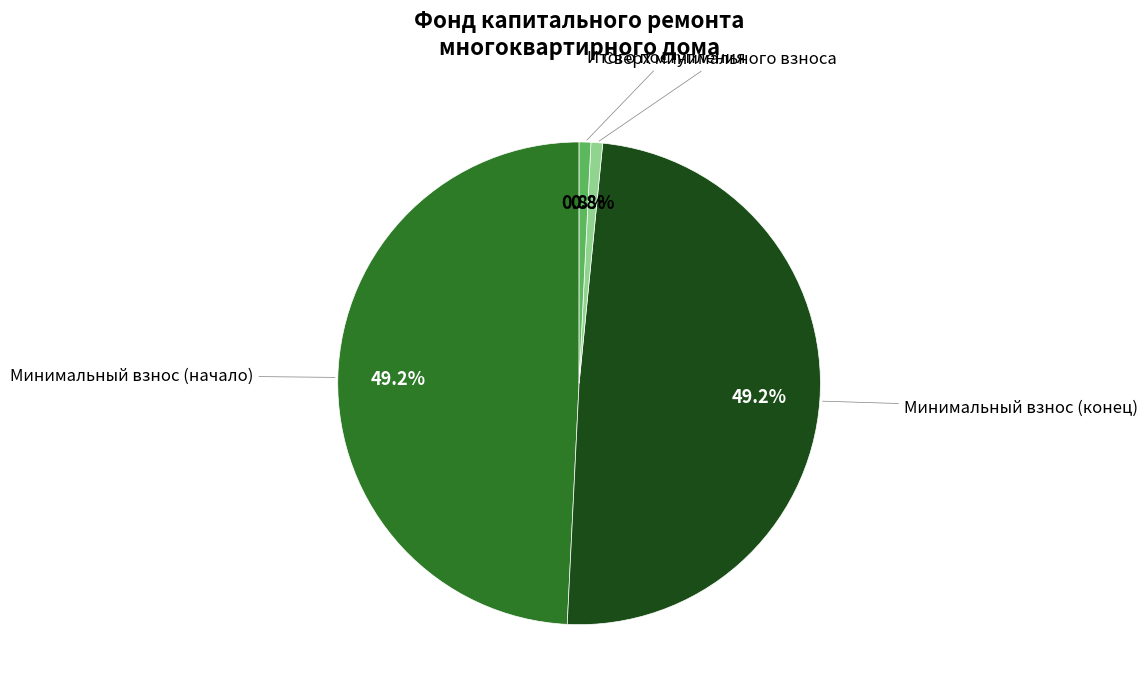

Count the number of slices in the pie.

4